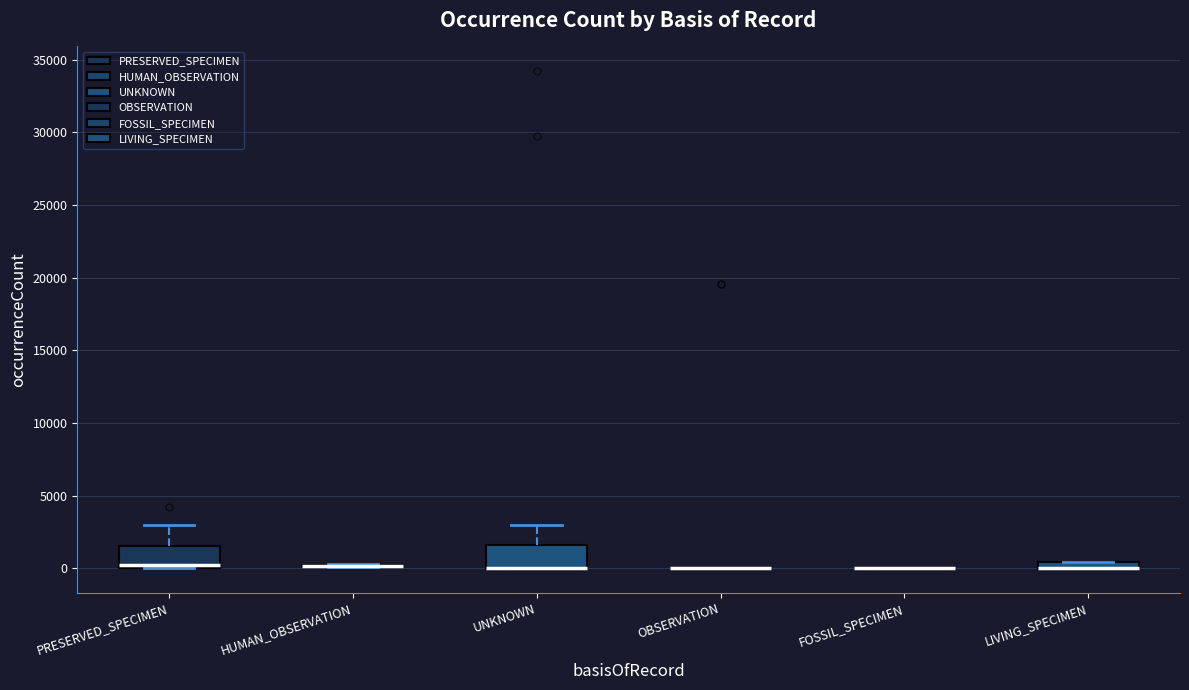

Where is the upper edge of the box for UNKNOWN on the y-axis? The values are not printed on the chart, so give them approximately, as read against the axis.

1500